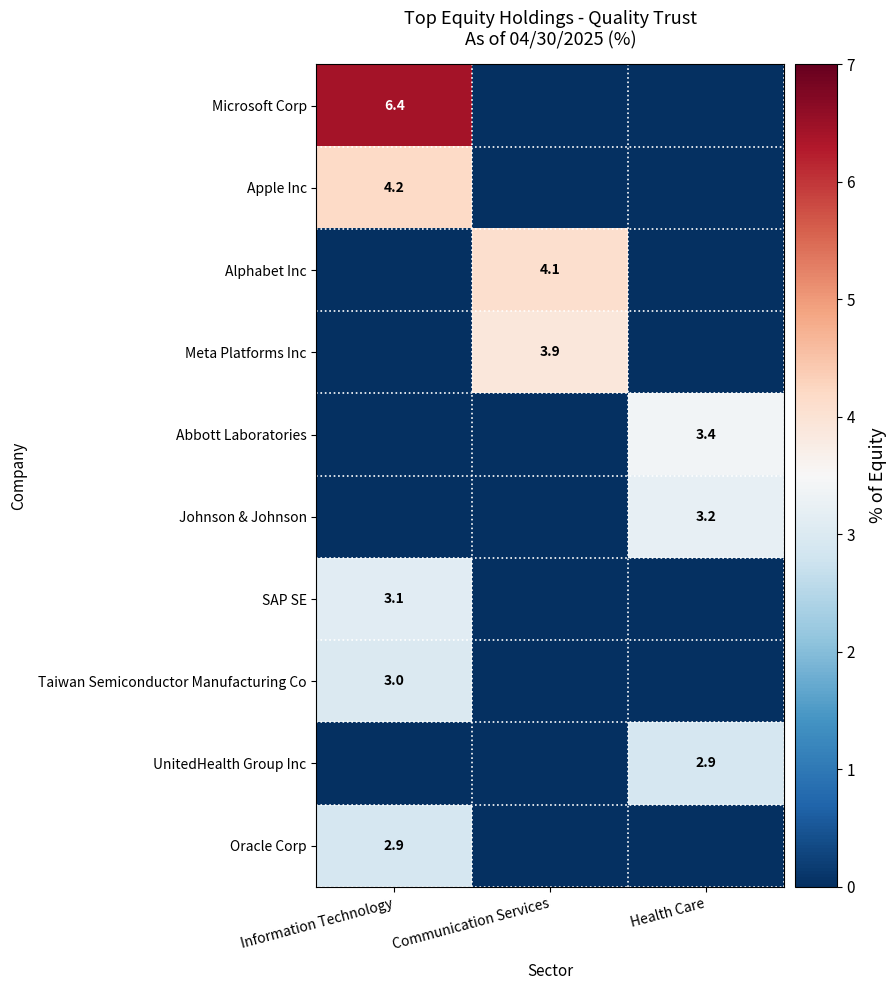

True or false: Meta Platforms Inc has a value of 5.7 at Communication Services.

False